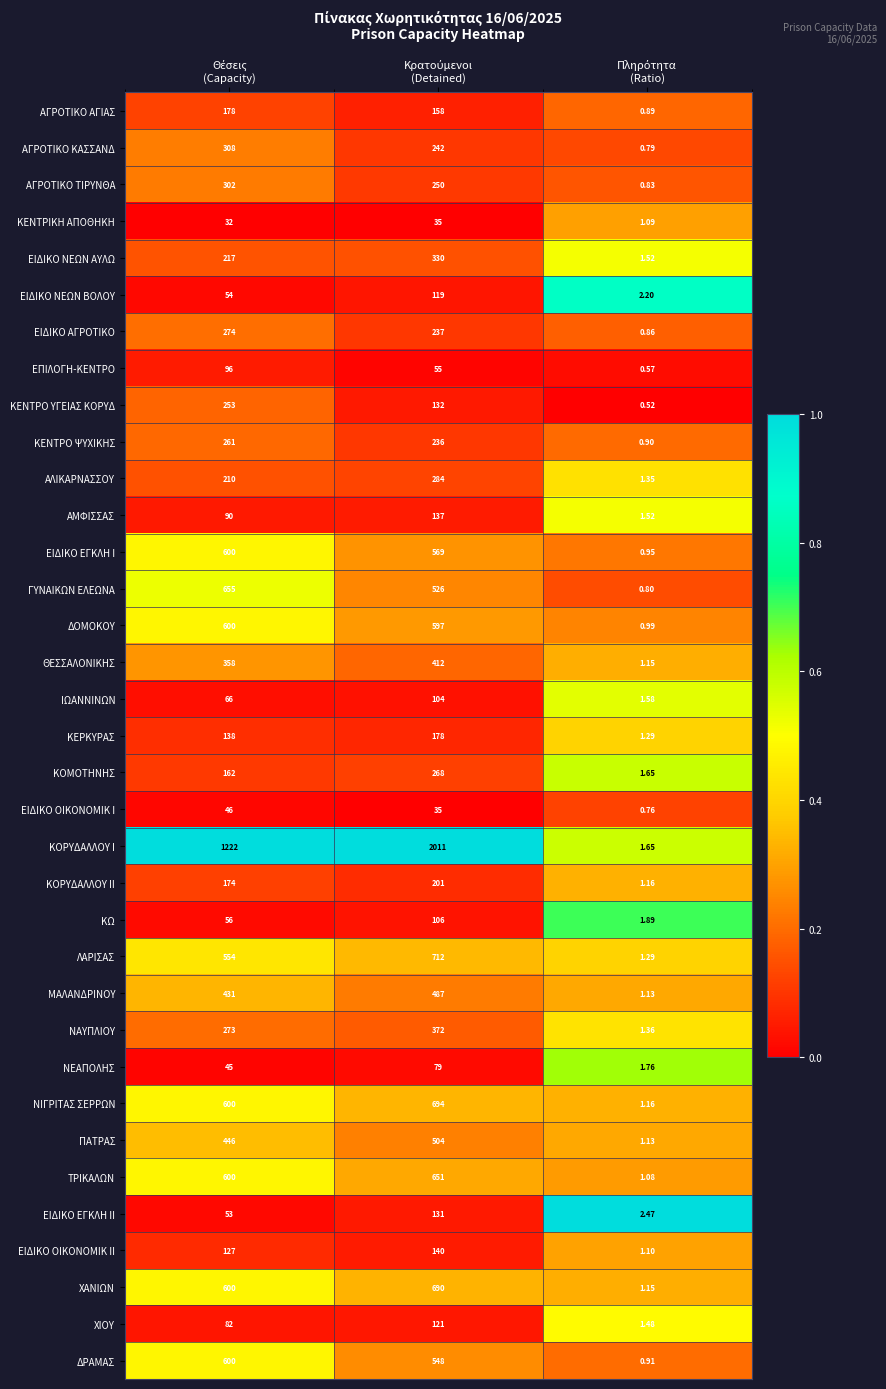

At how many categories does at least one series exceed 0?

3